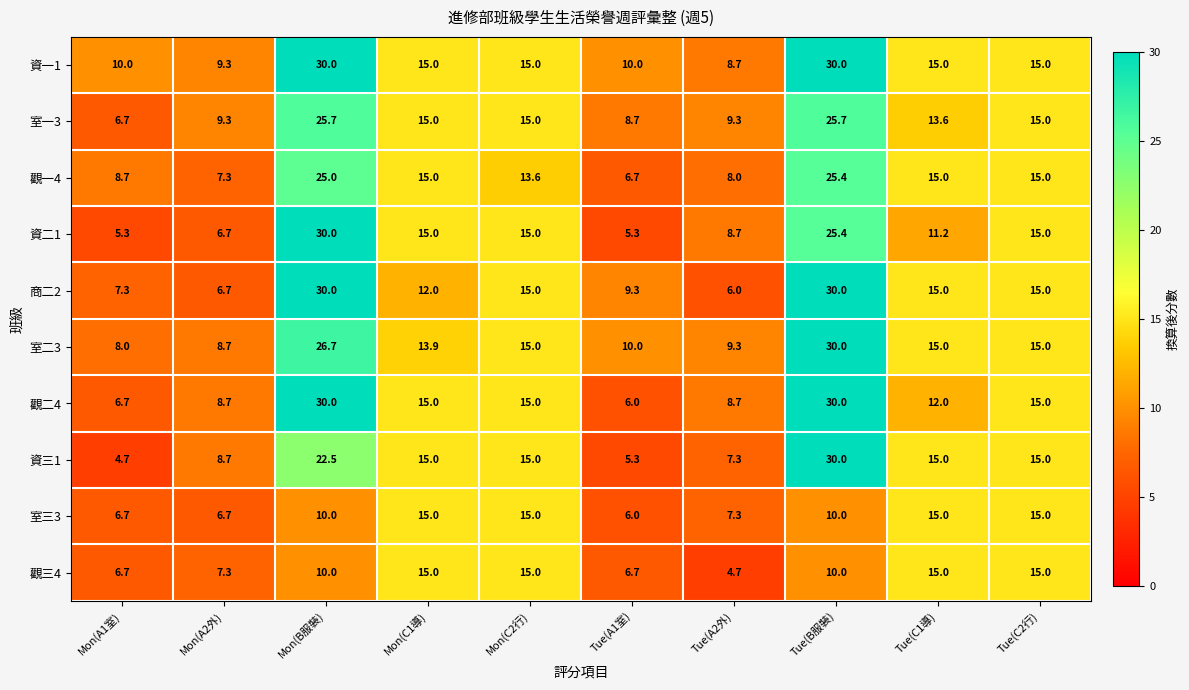

Is it true that 資一1 equals 13.4 at Mon(B服裝)?

False